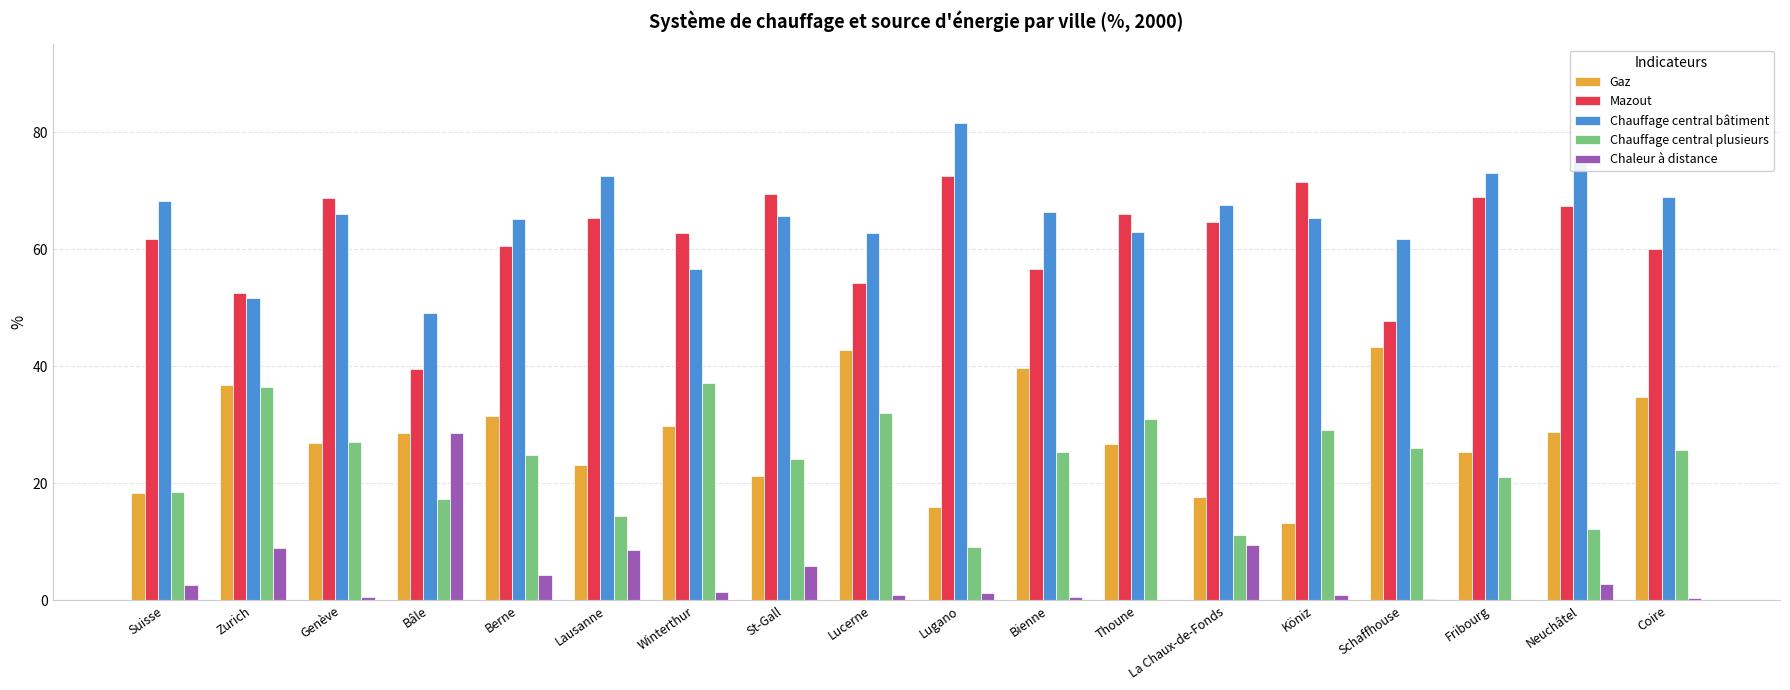

What is the sum of all Chauffage central plusieurs values?

422.5